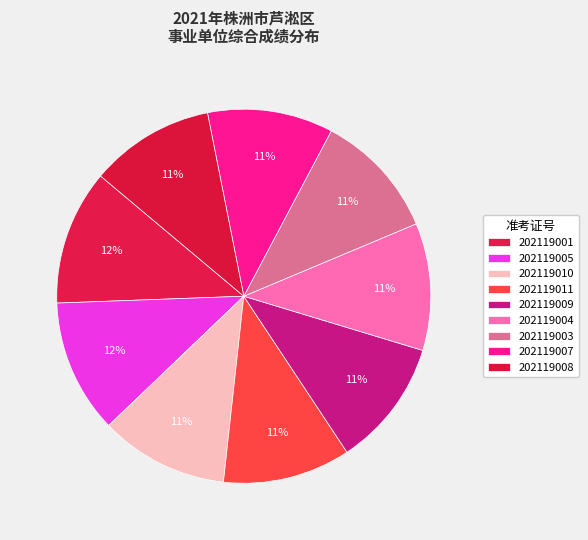

Does 202119003 account for over 50% of the chart?

No